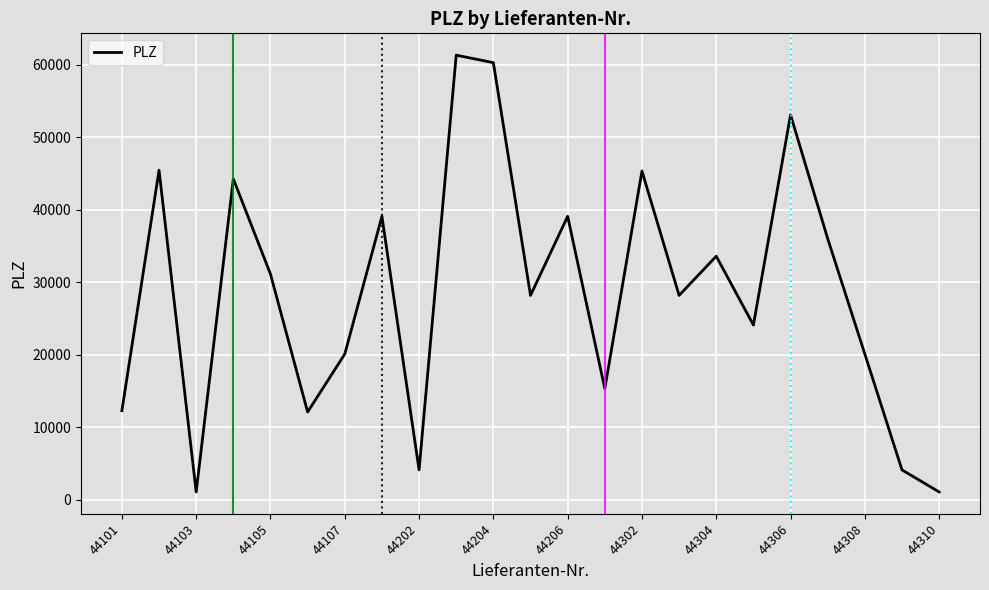

What is the difference between the maximum and minimum values?

60281